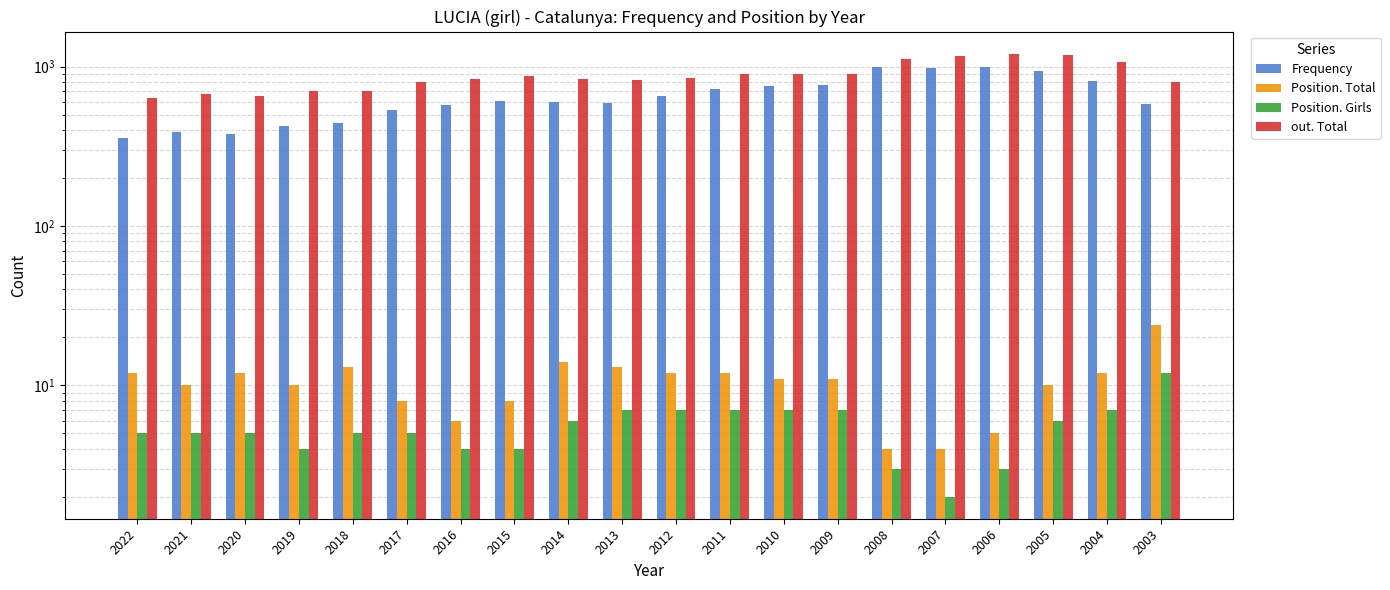

At which category is the sum across all series the highest?

2006